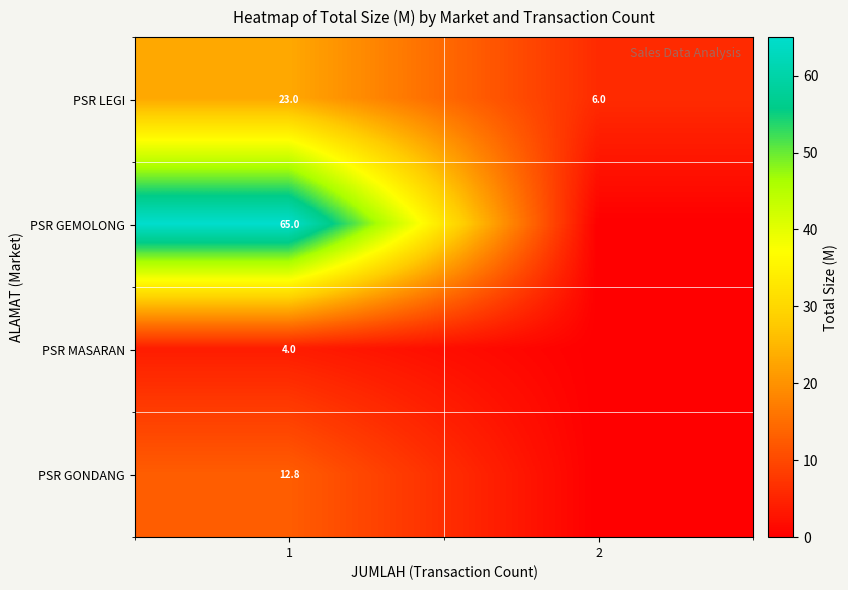

Which category has the lowest value across all series?

2